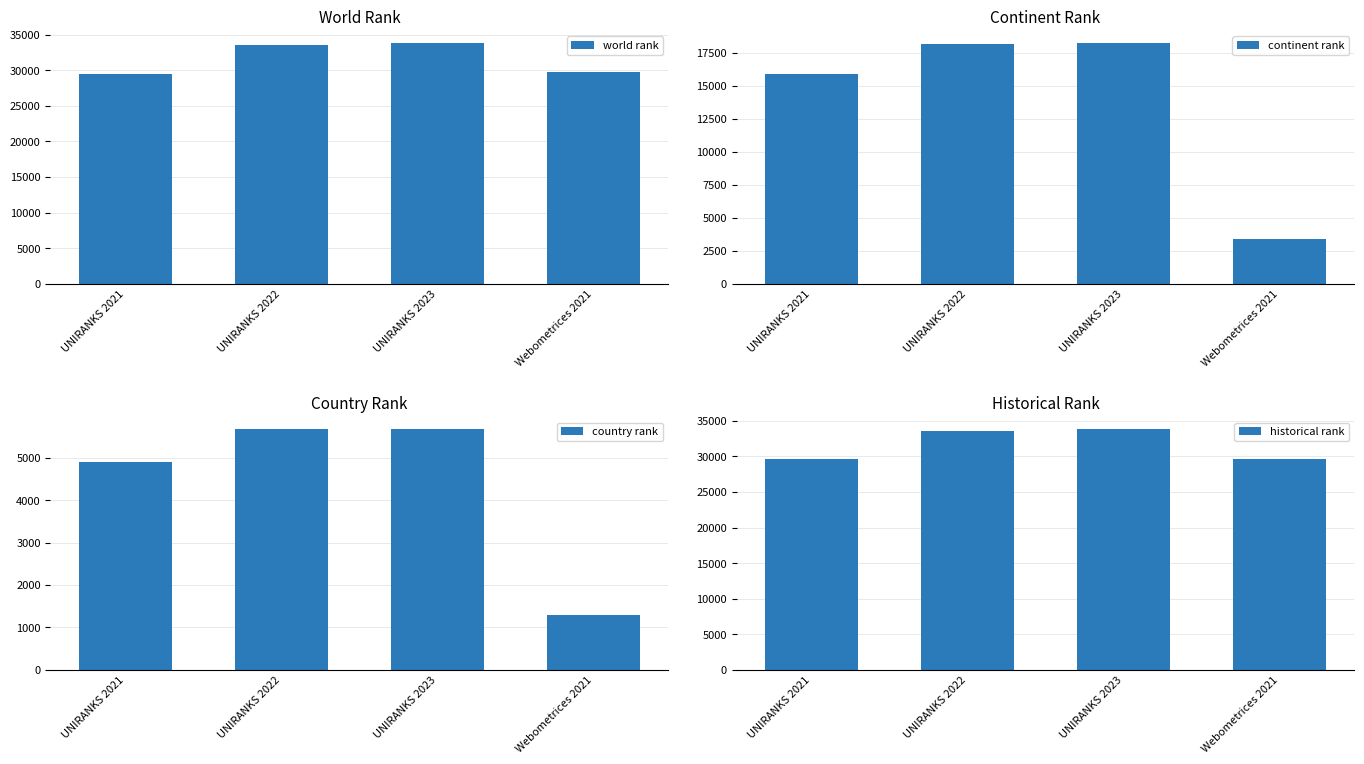

What is the label of the 4th bar from the left?

Webometrices 2021